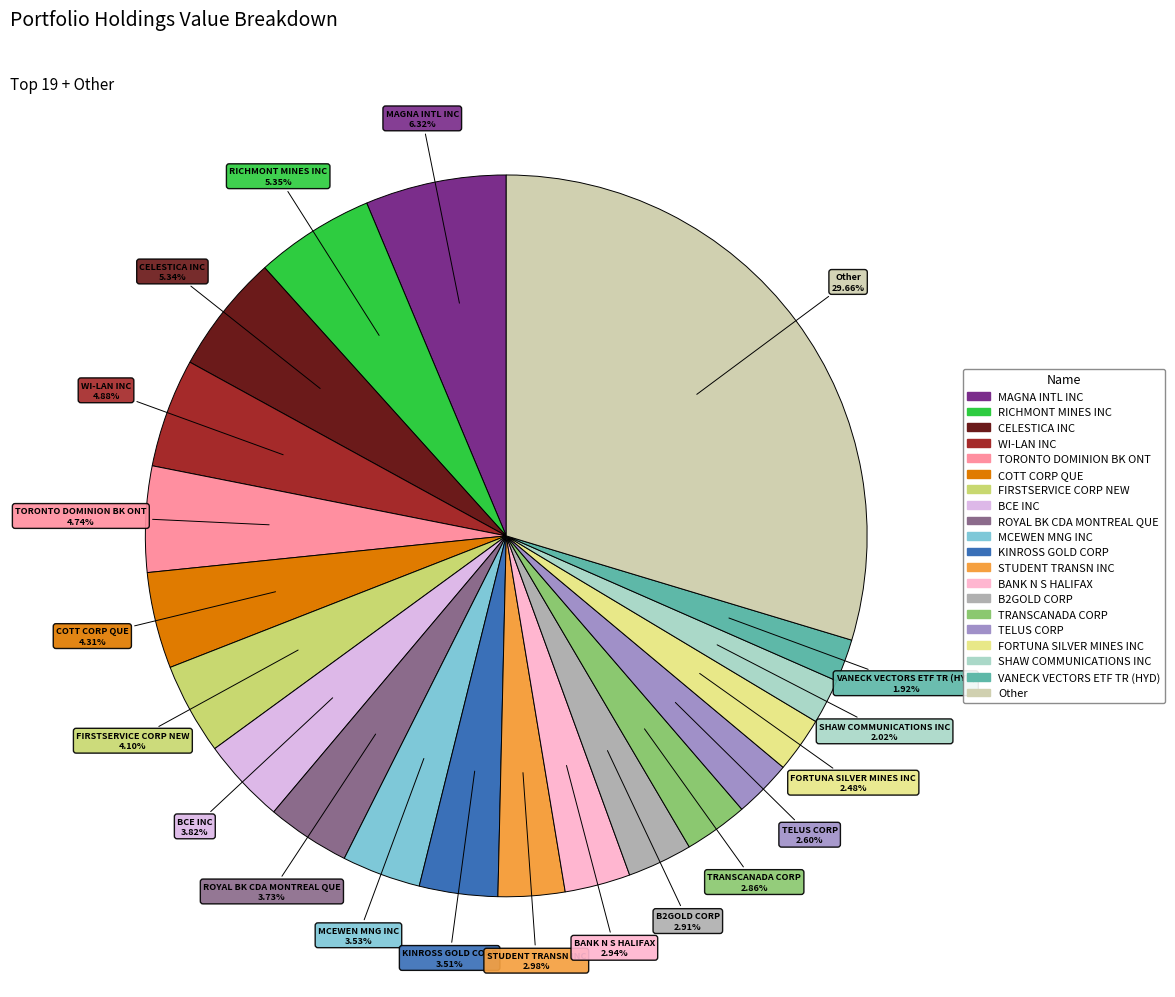

Approximately how many times larger is the value at MCEWEN MNG INC compared to VANECK VECTORS ETF TR (HYD)?

1.8